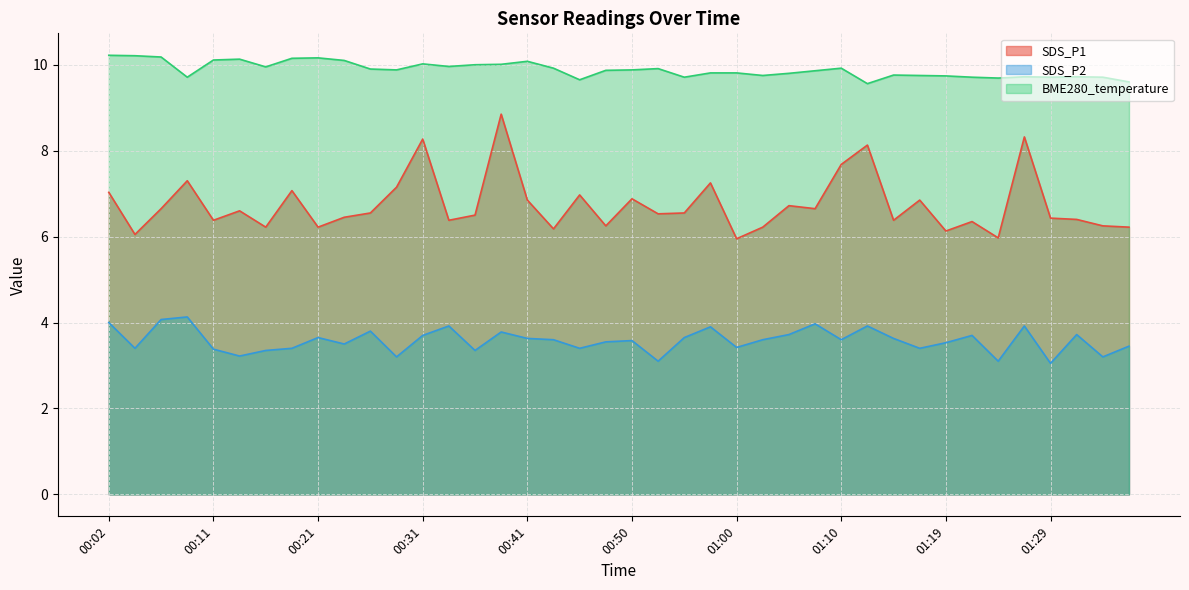

Reading right to left, what are all the values shown in this chart?

SDS_P1: 6.2	6.2	6.4	6.4	8.3	6.0	6.3	6.1	6.8	6.4	8.1	7.7	6.7	6.7	6.2	6.0	7.2	6.5	6.5	6.9	6.2	7.0	6.2	6.8	8.8	6.5	6.4	8.3	7.2	6.5	6.5	6.2	7.1	6.2	6.6	6.4	7.3	6.7	6.0	7.0
SDS_P2: 3.5	3.2	3.7	3.0	3.9	3.1	3.7	3.5	3.4	3.6	3.9	3.6	4.0	3.7	3.6	3.4	3.9	3.6	3.1	3.6	3.5	3.4	3.6	3.6	3.8	3.4	3.9	3.7	3.2	3.8	3.5	3.6	3.4	3.4	3.2	3.4	4.1	4.1	3.4	4.0
BME280_temperature: 9.6	9.7	9.7	9.7	9.7	9.7	9.7	9.7	9.8	9.8	9.6	9.9	9.9	9.8	9.8	9.8	9.8	9.7	9.9	9.9	9.9	9.7	9.9	10.1	10.0	10.0	10.0	10.0	9.9	9.9	10.1	10.2	10.2	9.9	10.1	10.1	9.7	10.2	10.2	10.2